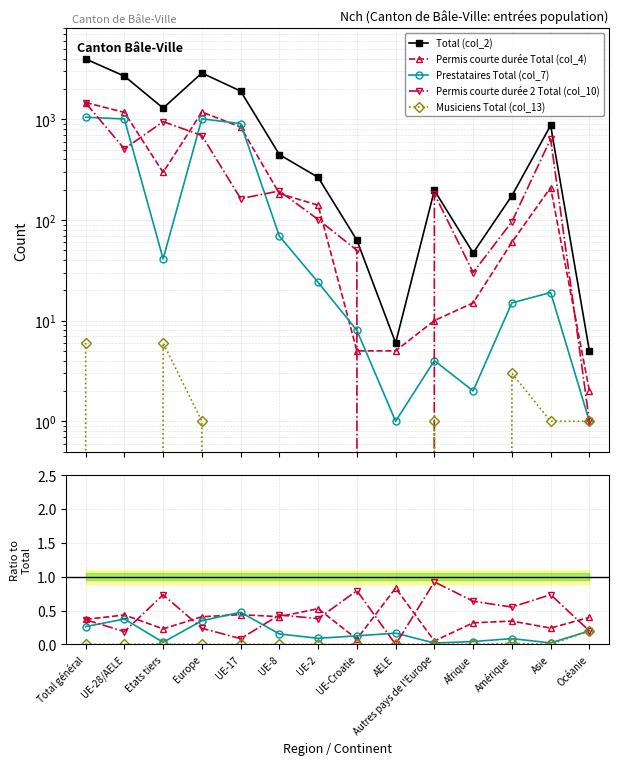

Is it true that Total (col_2) equals 47.0 at Afrique?

True